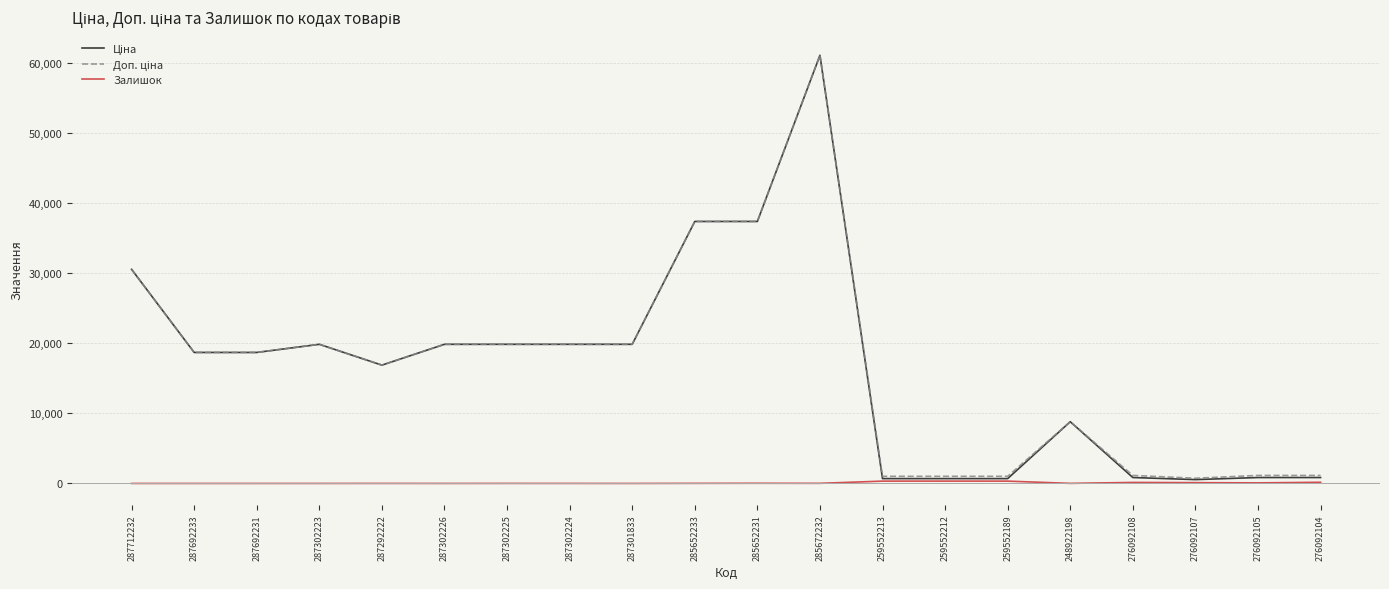

Is it true that Залишок equals 23.0 at 285652231?

True